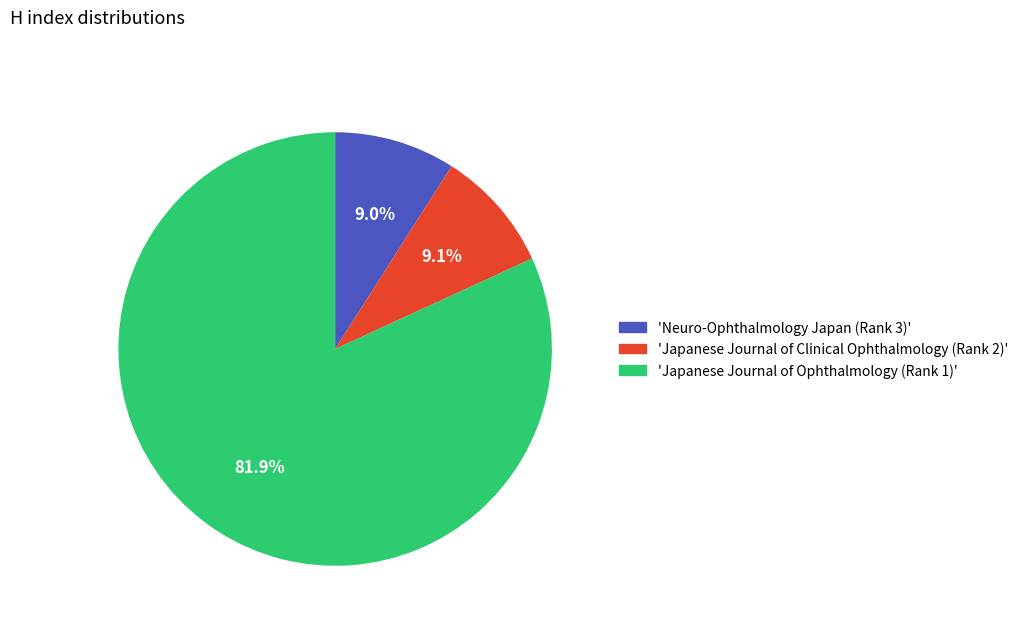

How many slices are in this pie chart?

3